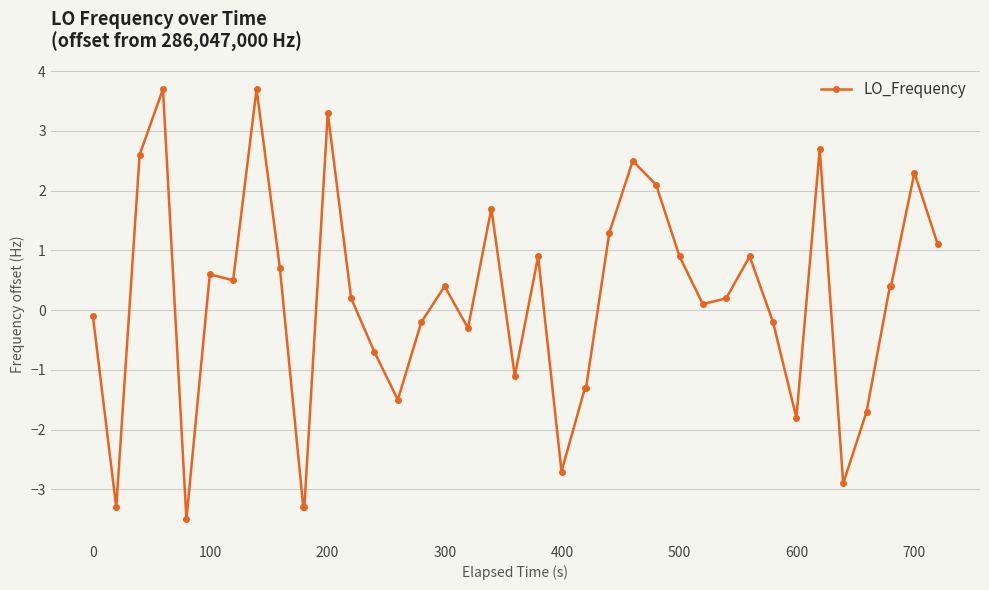

What is the difference between the second highest and minimum values?

7.2